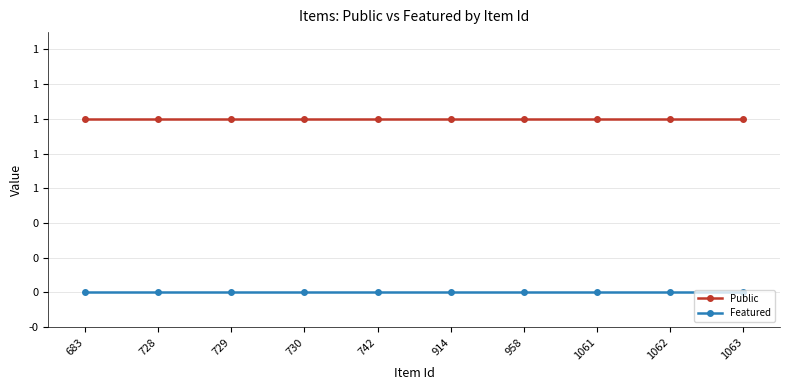

Is this an area chart (filled region under the line)?

No